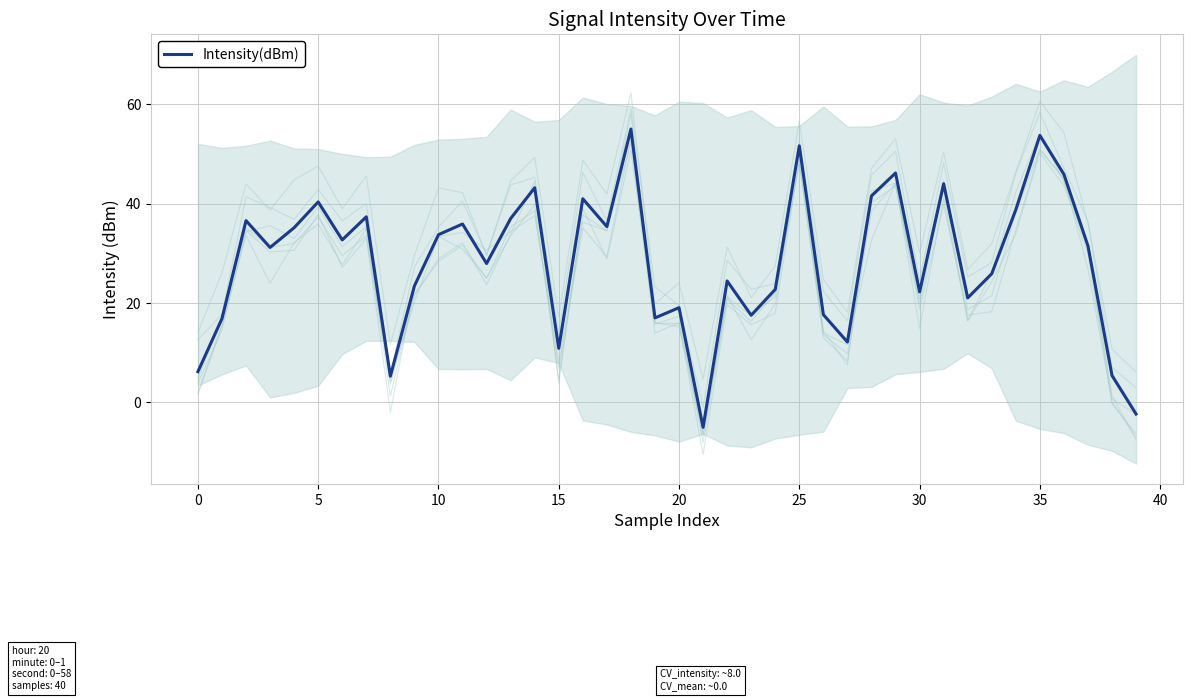

What is the average value?

28.4